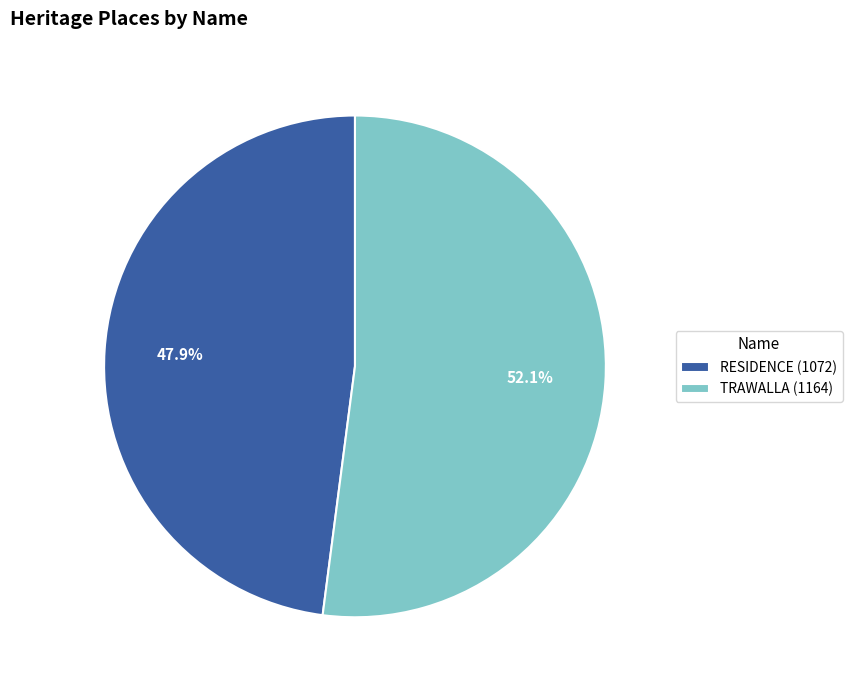

Count the number of slices in the pie.

2